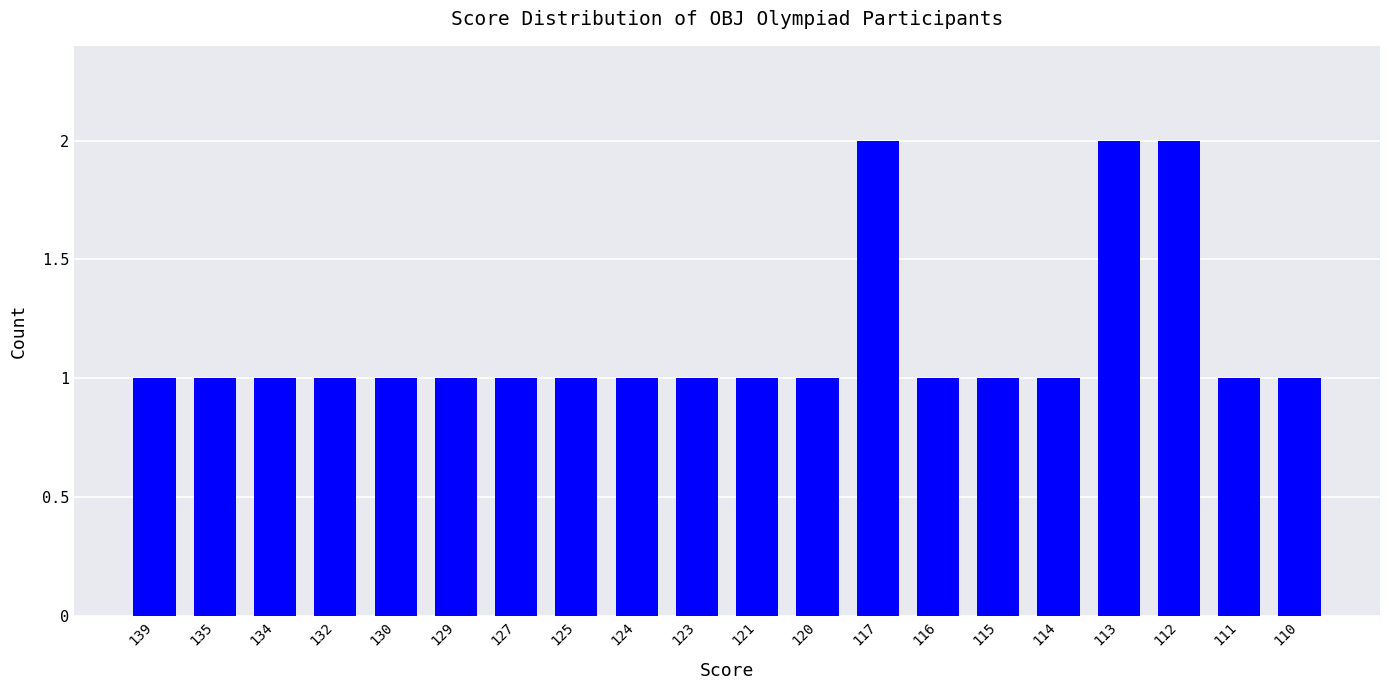

True or false: the data shows 1 at 116.

True